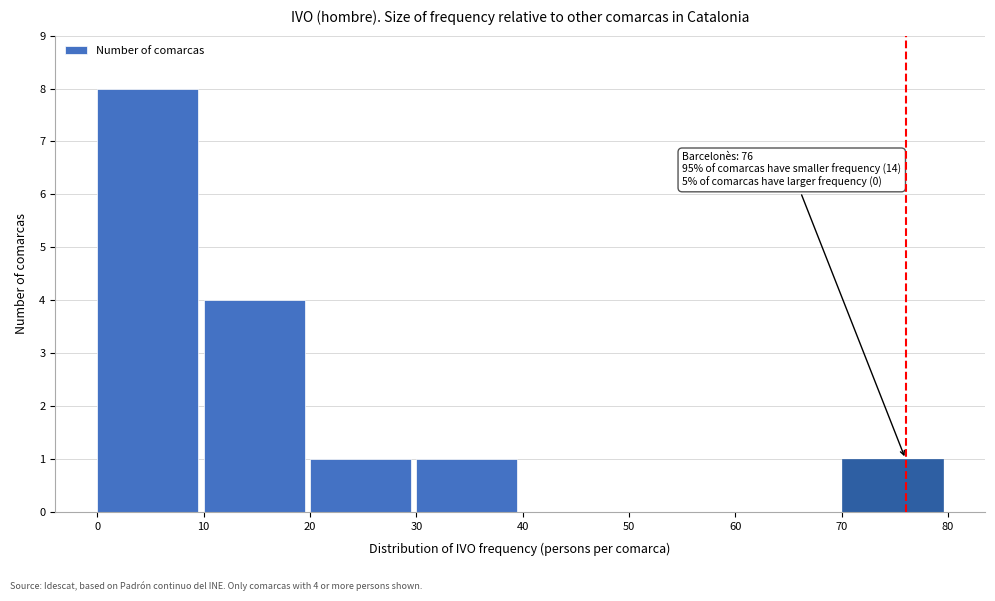

Which range on the x-axis has the tallest bar?

0 to 10